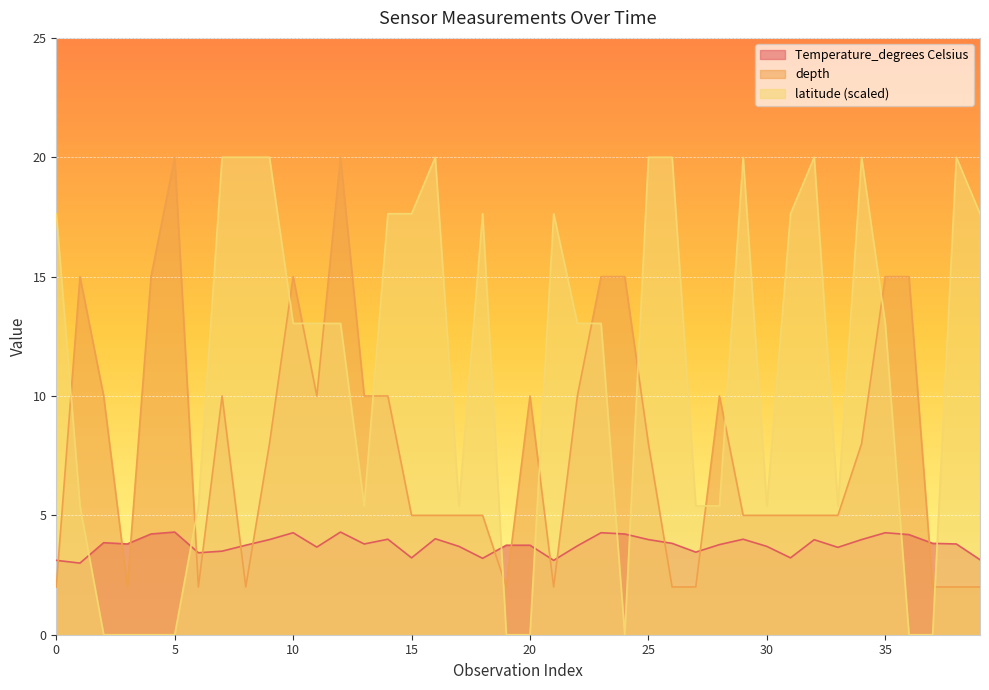

How many lines are shown in the chart?

3